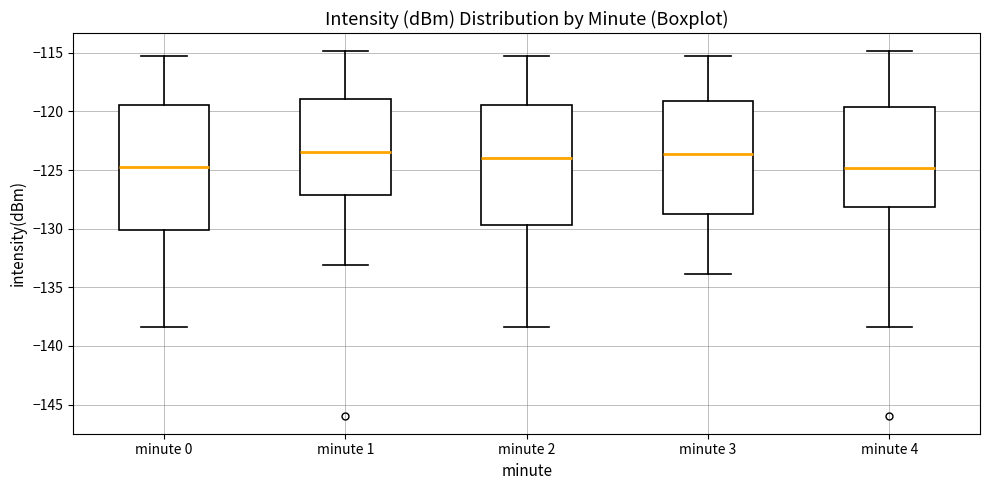

Reading left to right, read every box against the y-axis: the position of its median line, the range the box covers, and the ends of its whiskers. The values are not printed on the chart, so give them approximately, as read against the axis.

minute 0: median -124.5, box -130.0 to -119.5, whiskers -138.5 to -115.5
minute 1: median -123.5, box -127.0 to -119.0, whiskers -133.0 to -115.0
minute 2: median -124.0, box -129.5 to -119.5, whiskers -138.5 to -115.5
minute 3: median -123.5, box -129.0 to -119.0, whiskers -134.0 to -115.5
minute 4: median -125.0, box -128.0 to -119.5, whiskers -138.5 to -115.0